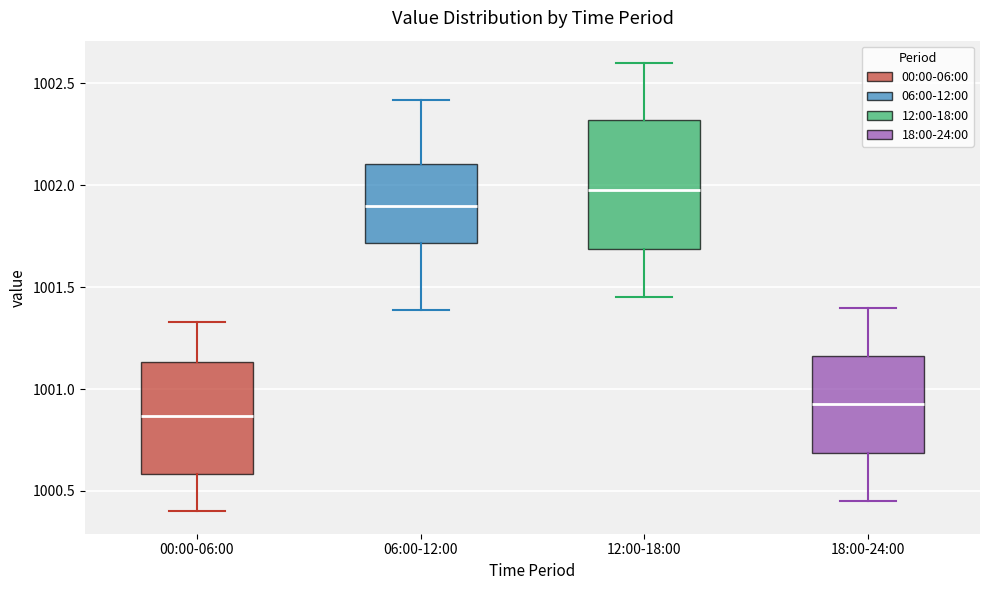

Which box has the lowest median line?

00:00-06:00